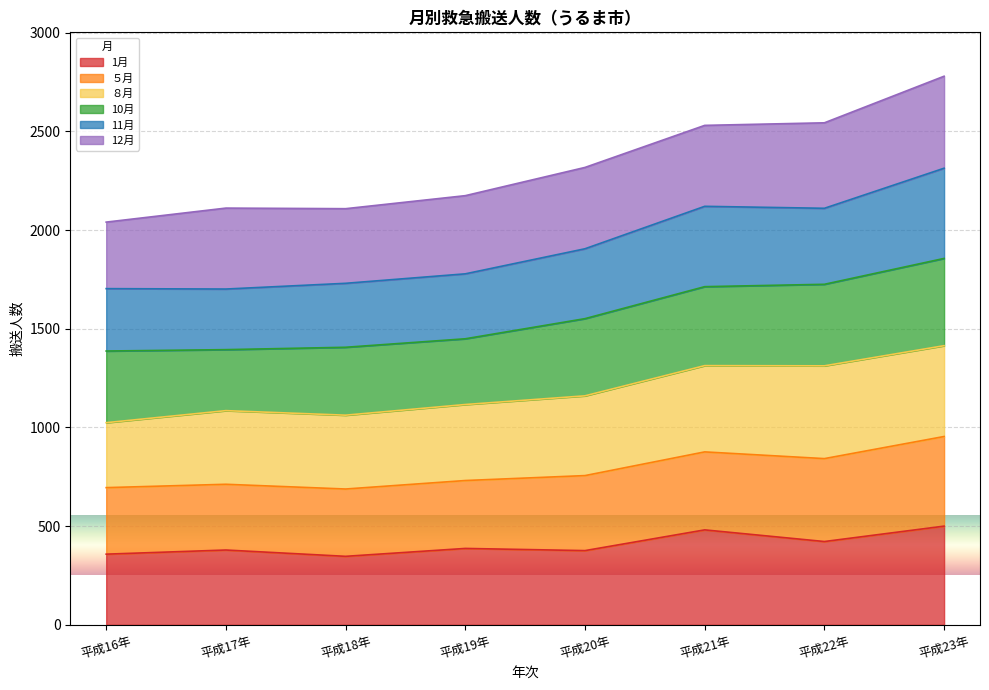

What is the total value across all series at 平成21年?

2530